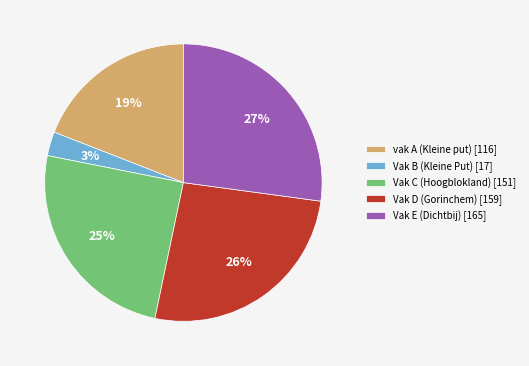

To the nearest percent, what portion does Vak C (Hoogblokland) represent?

25%